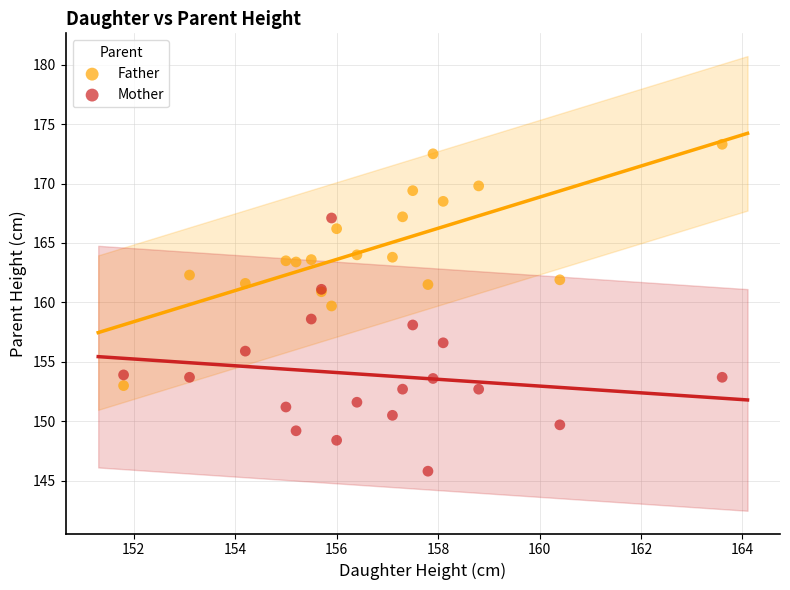

Which series reaches the maximum Y coordinate?

Father